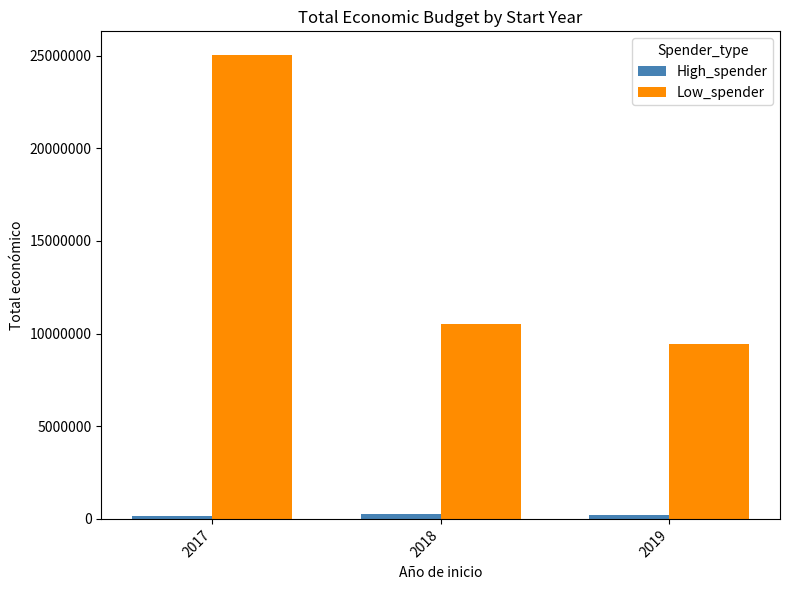

What is the difference between the second highest and minimum values in the Low_spender series?

1048839